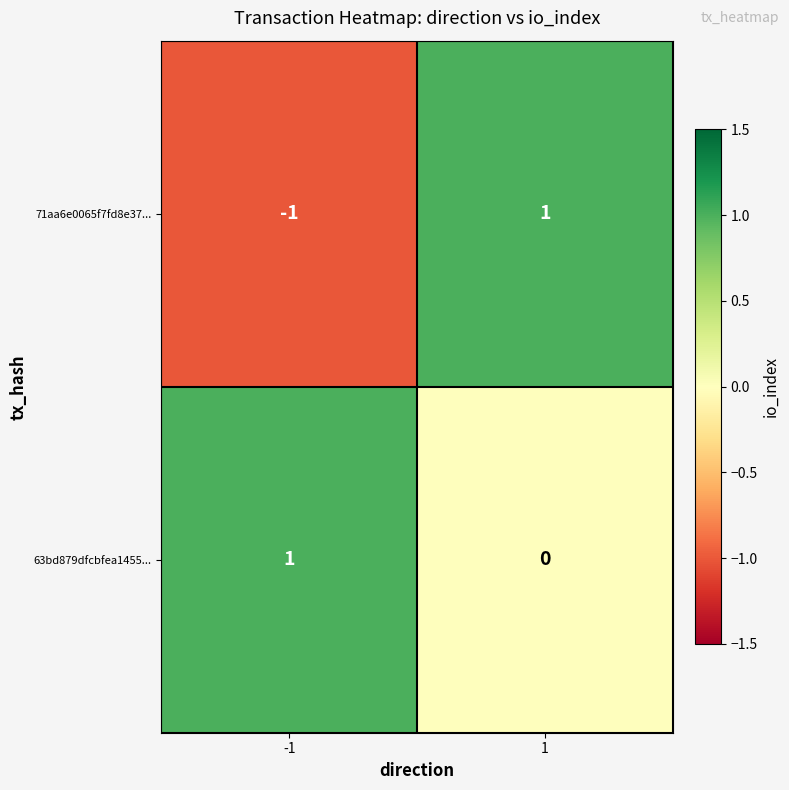

How many data points does each series have?

2